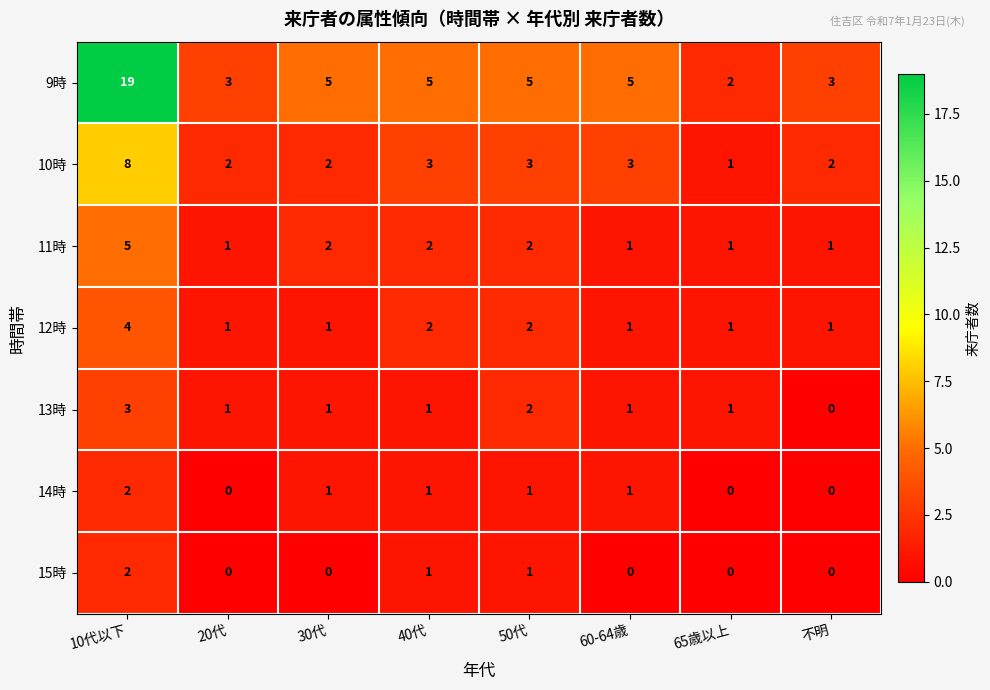

At which label does 14時 reach its peak?

10代以下